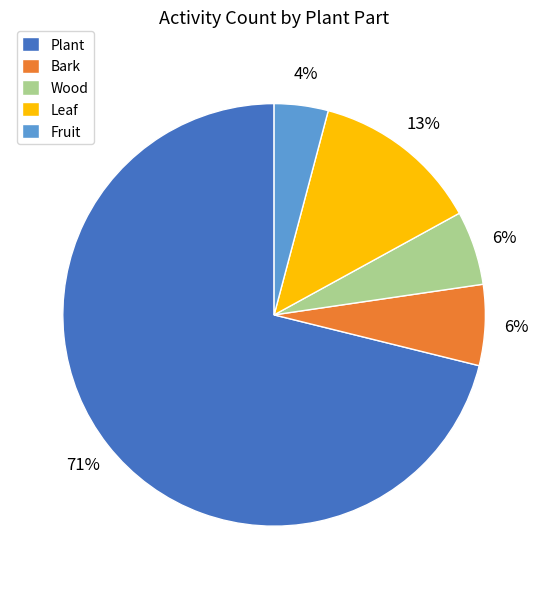

Which has a higher value, Plant or Leaf?

Plant